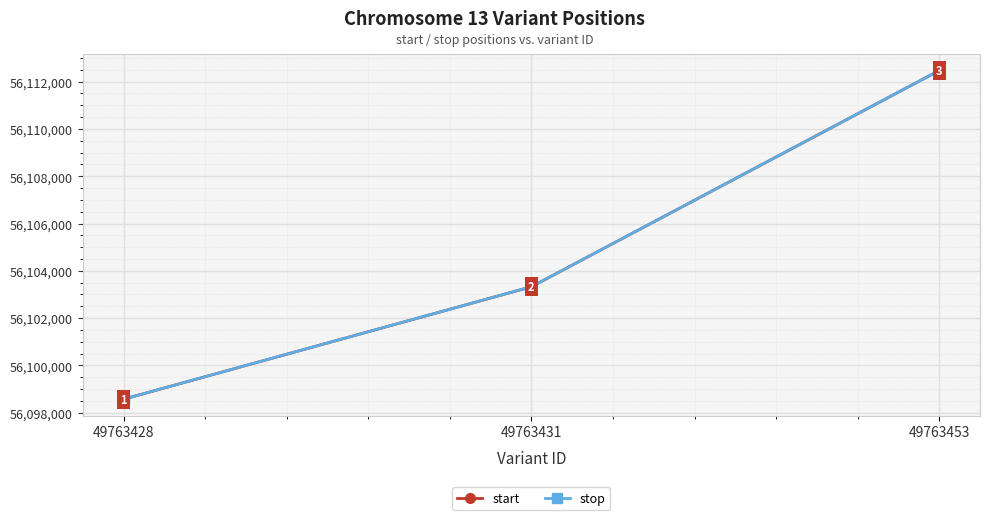

True or false: start has a value of 56112471 at 49763453.

True